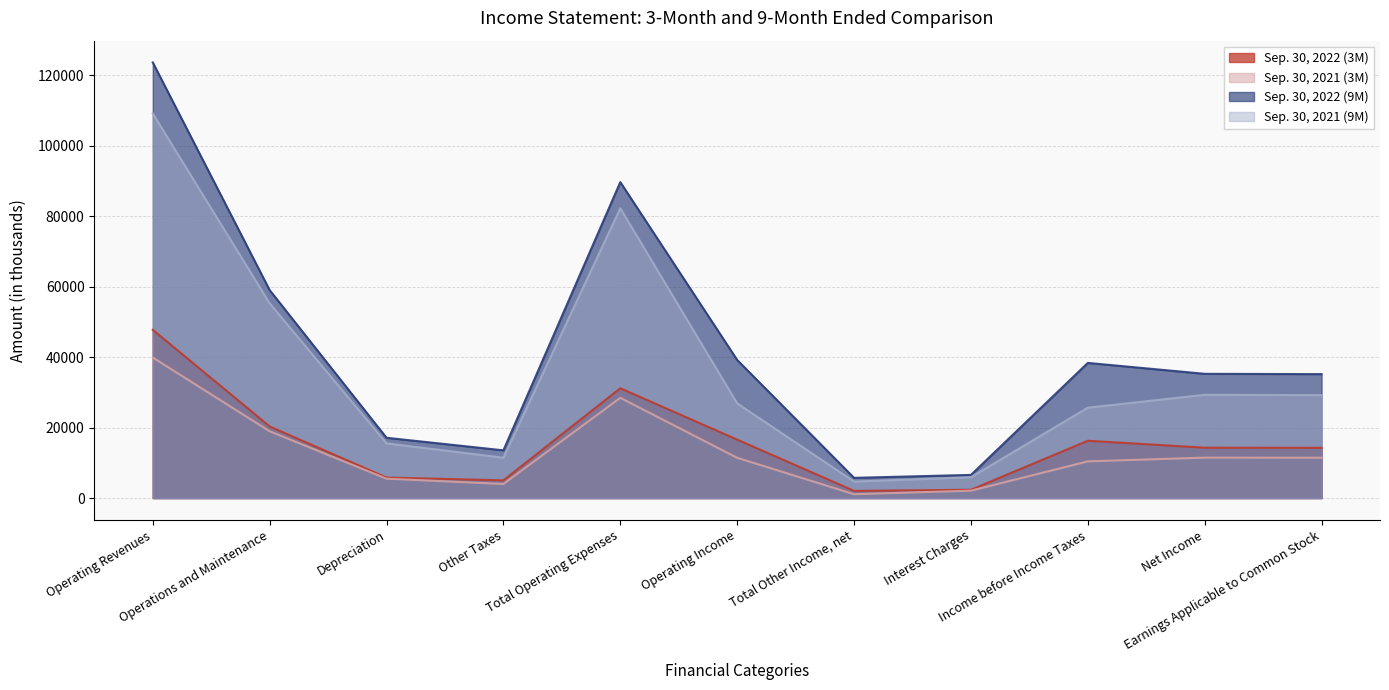

What is the average value of the Sep. 30, 2021 (3M) series?

13156